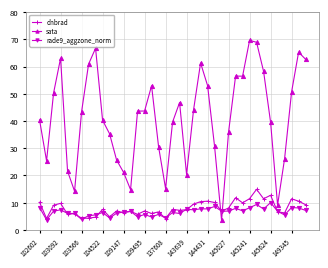

True or false: rade9_aggzone_norm and sata cross at least once.

True